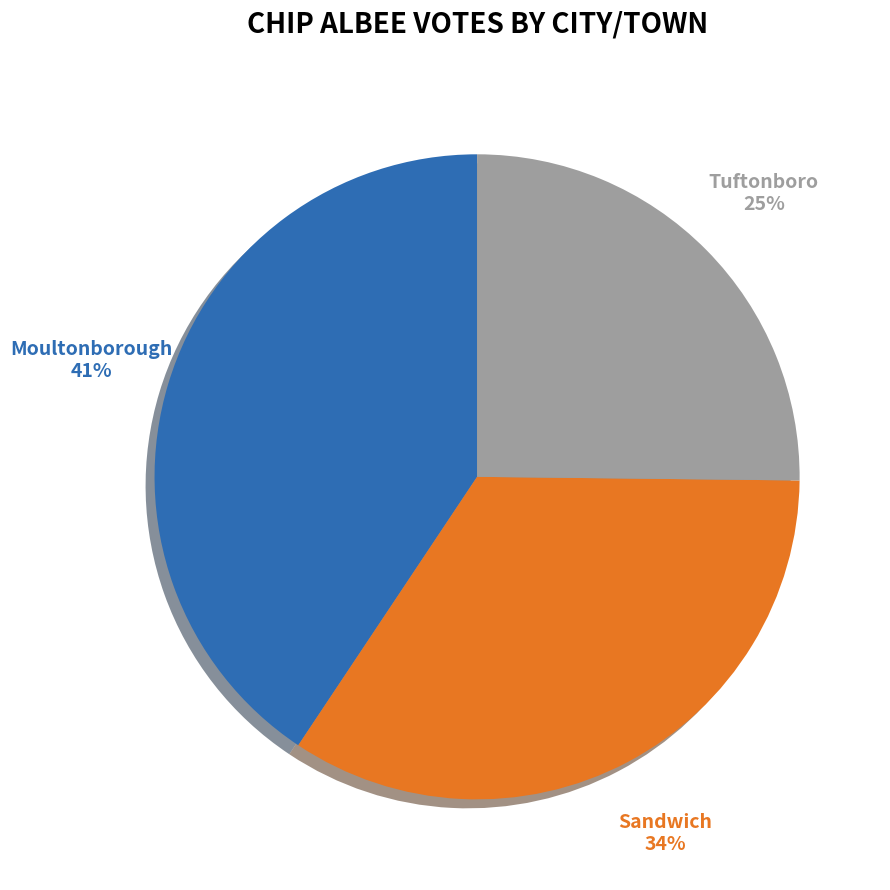

To the nearest percent, what is the average slice percentage?

33%